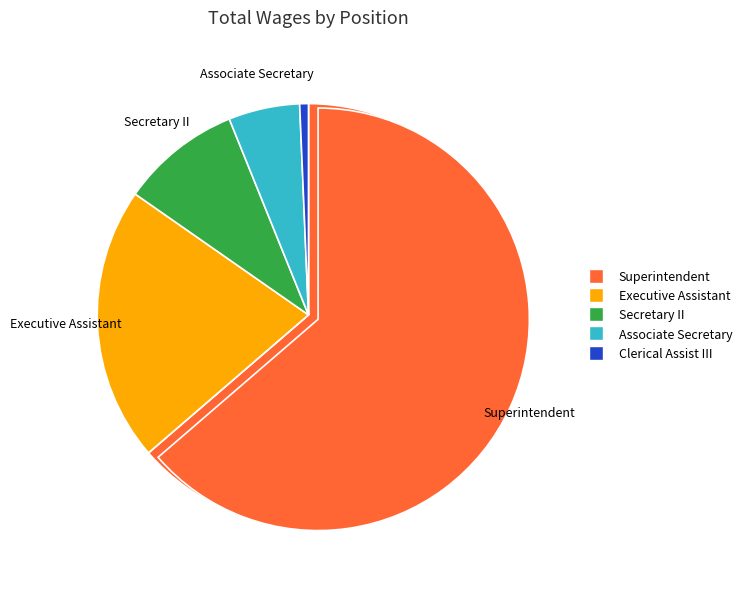

To the nearest percent, what portion does Superintendent represent?

64%